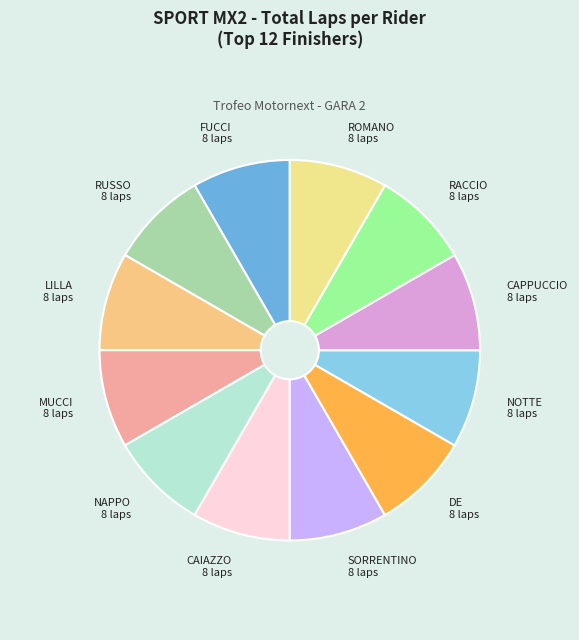

Does any single category account for the majority?

No